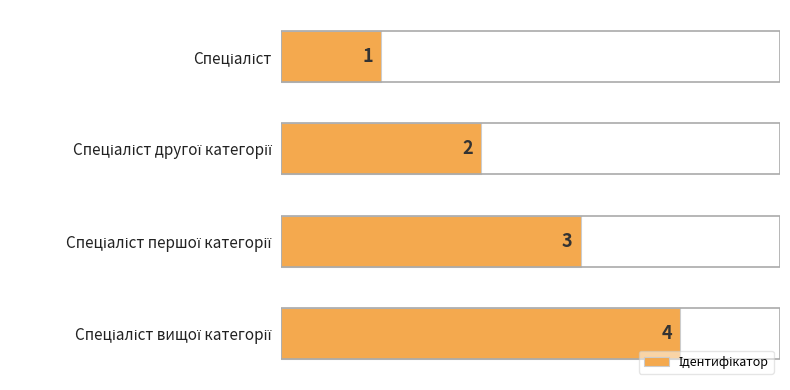

How many values are between 2 and 4?

3